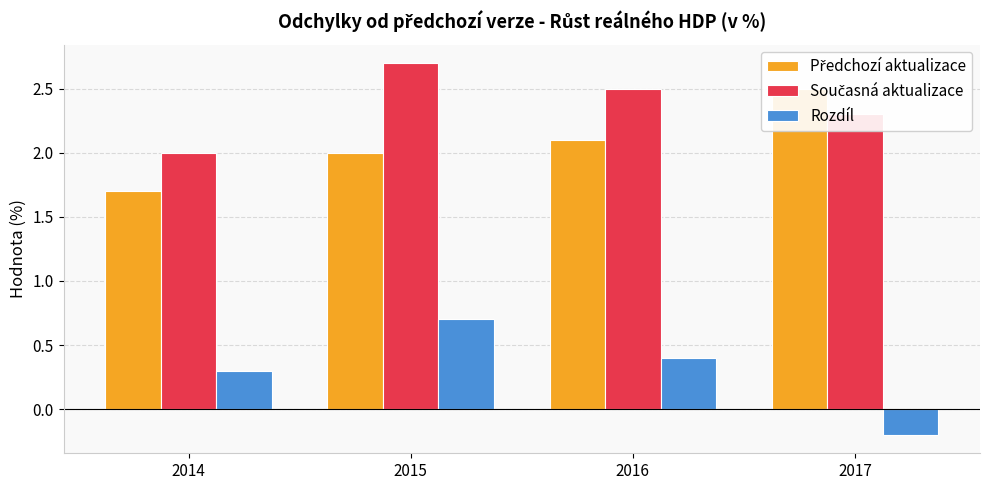

Reading left to right, extract all data points from this chart.

Předchozí aktualizace: 1.7	2.0	2.1	2.5
Současná aktualizace: 2.0	2.7	2.5	2.3
Rozdíl: 0.3	0.7	0.4	-0.2